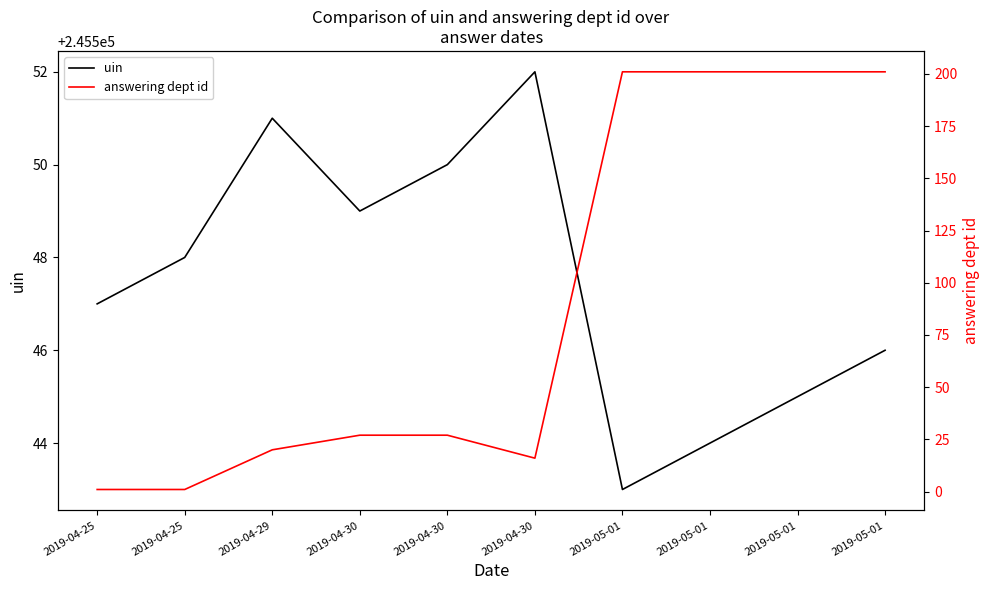

True or false: answering dept id and uin cross at least once.

False